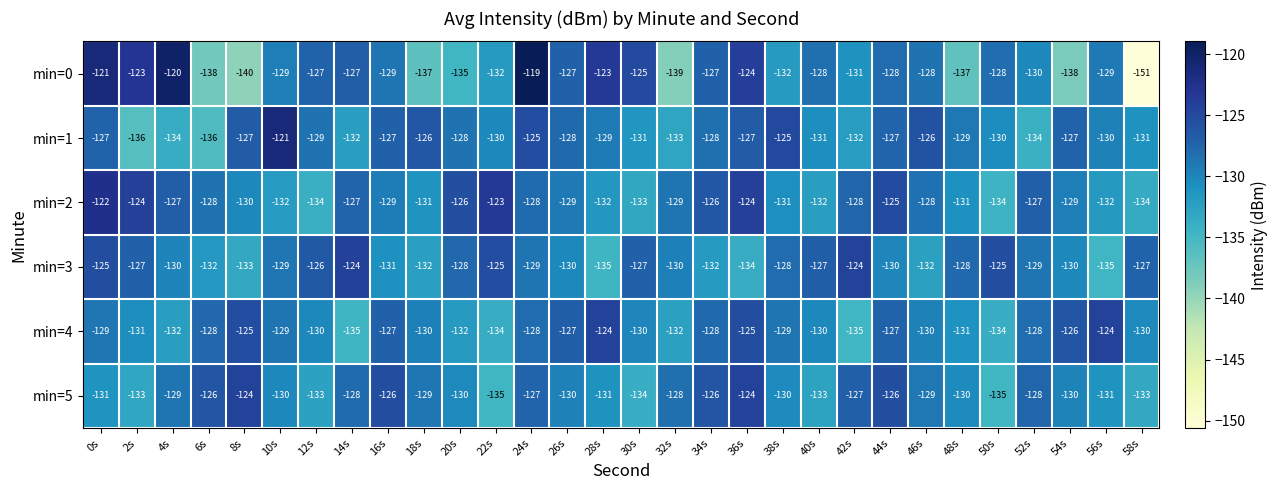

What is the sum of the min=3 values at 22s and 30s?

-252